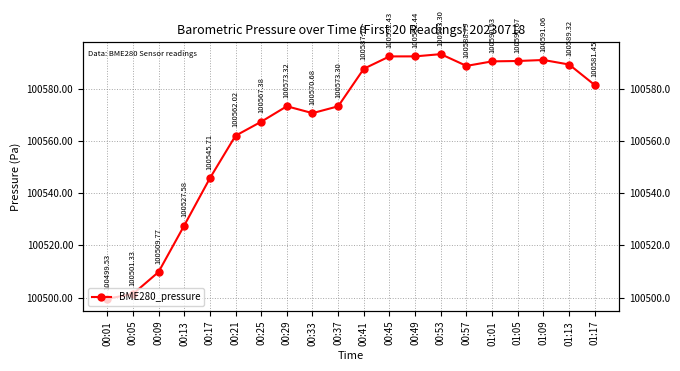

What is the change in value from 00:29 to 01:13?

+16.0